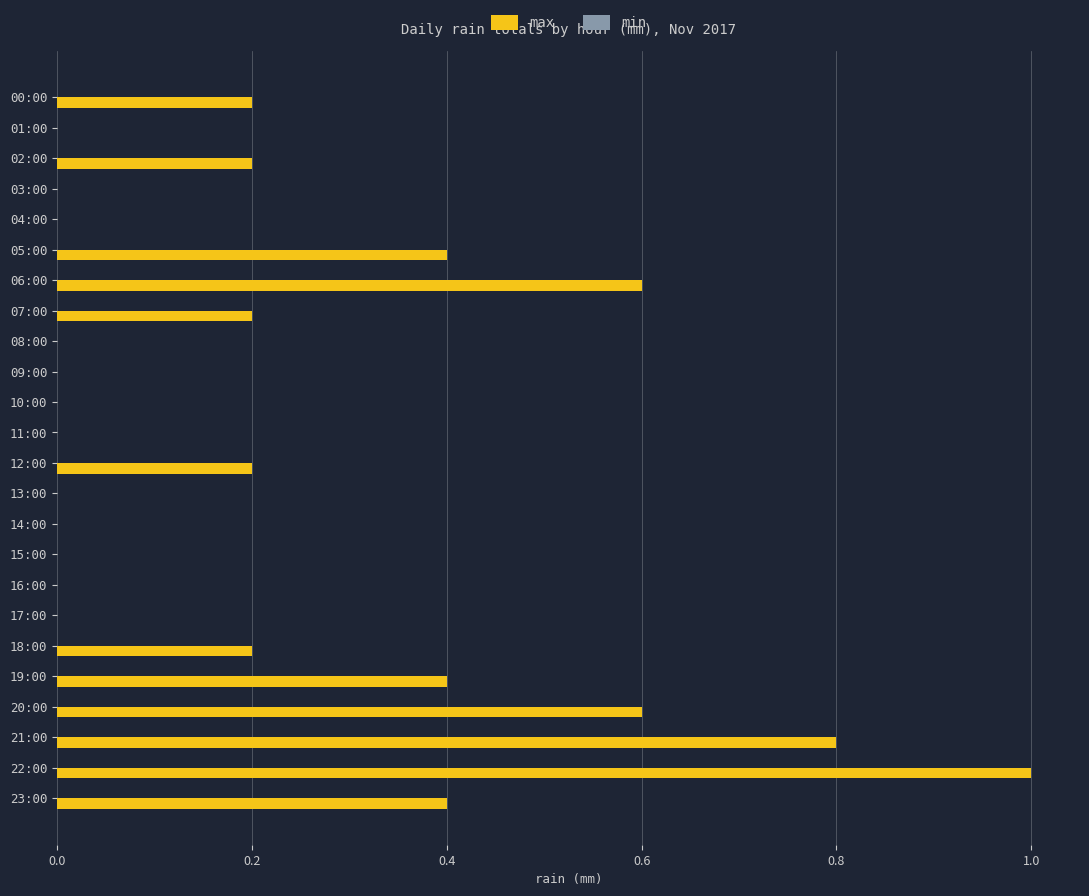

Which has a higher value, 05:00 or 20:00?

20:00